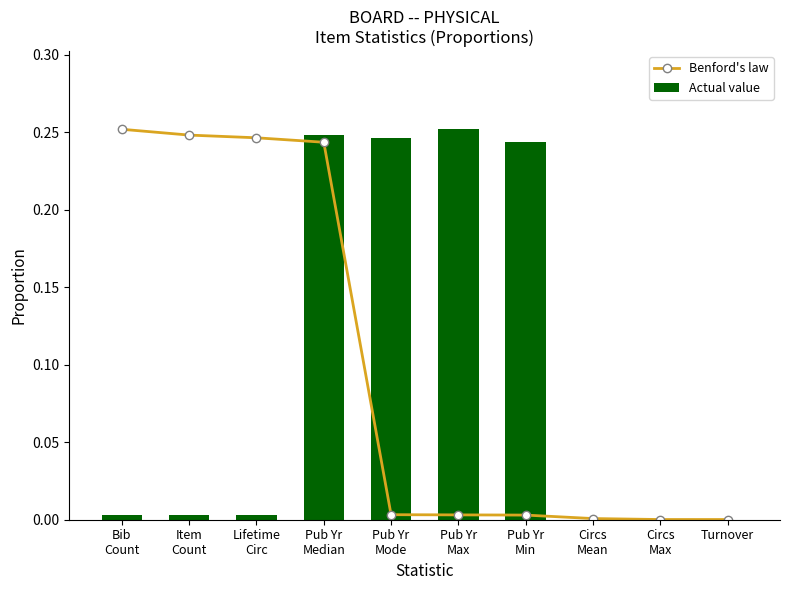

What is the sum of the Actual value values at Bib
Count and Pub Yr
Median?

0.3